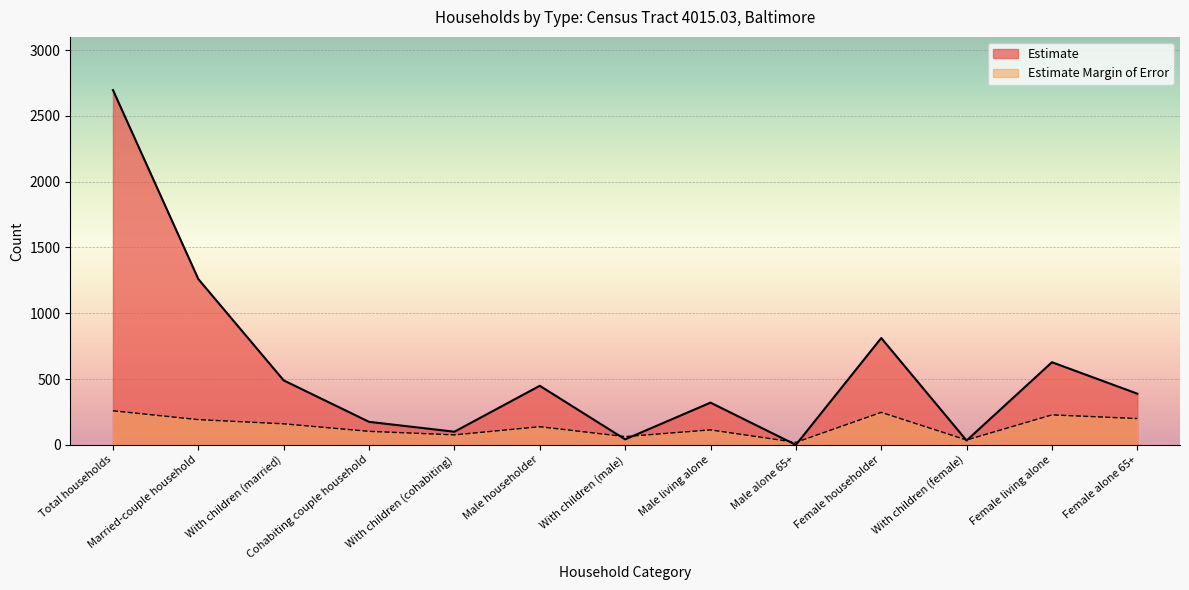

In Estimate Margin of Error, how many points are higher than both neighbors (excluding endpoints)?

4